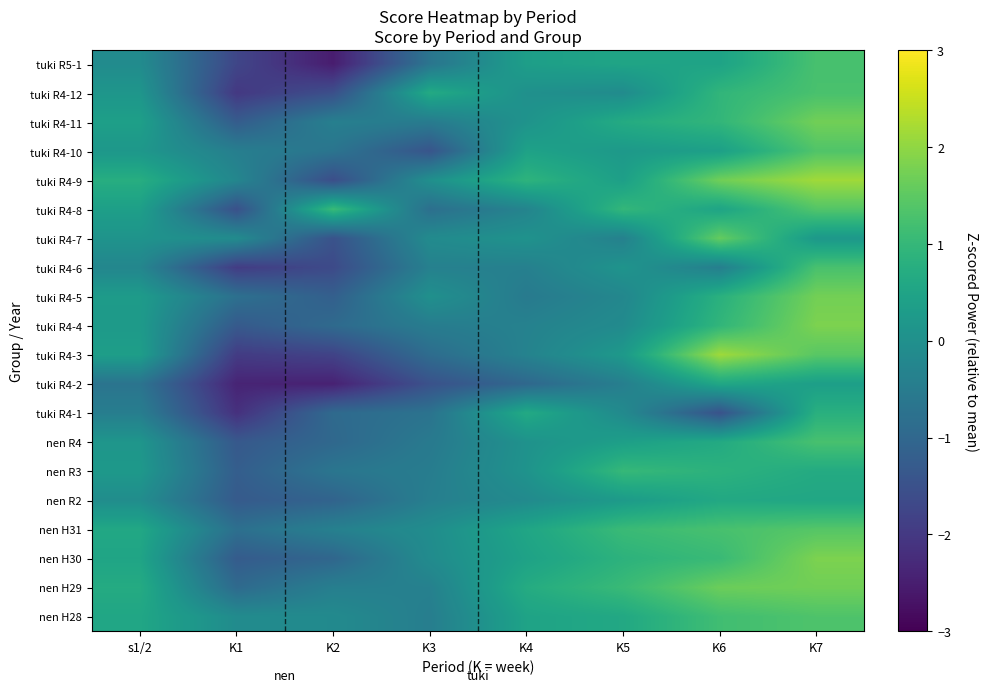

Which category has the highest value across all series?

K7